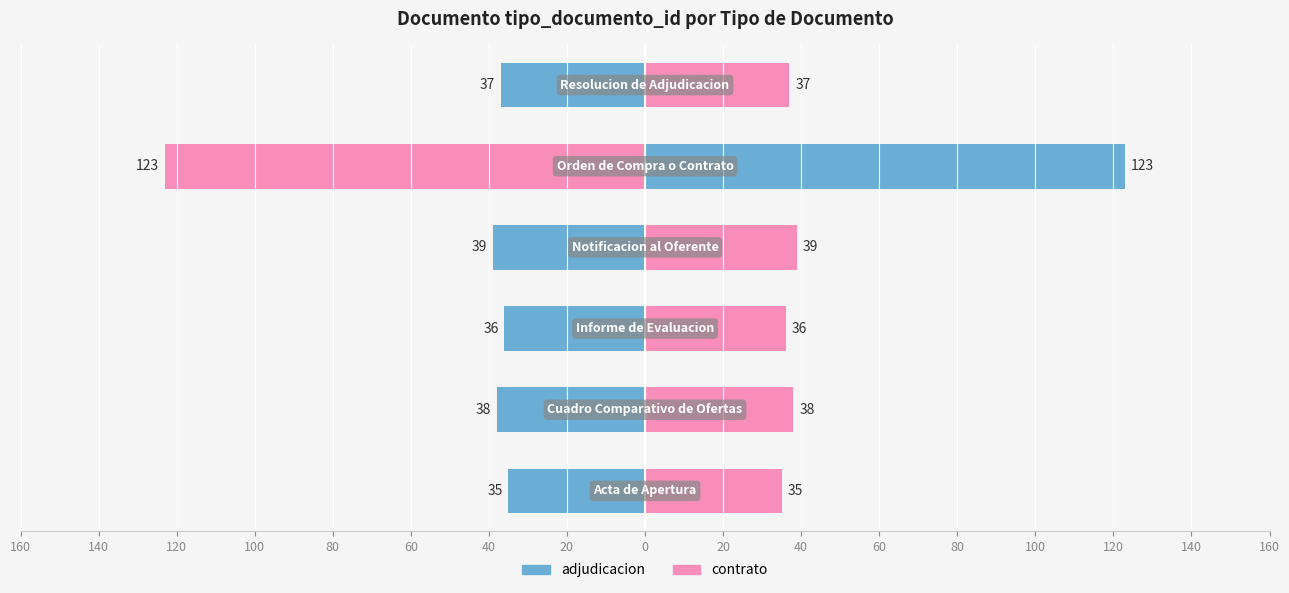

Reading left to right, what are all the values shown in this chart?

adjudicacion: -35	-38	-36	-39	-123	-37
contrato: 35	38	36	39	123	37